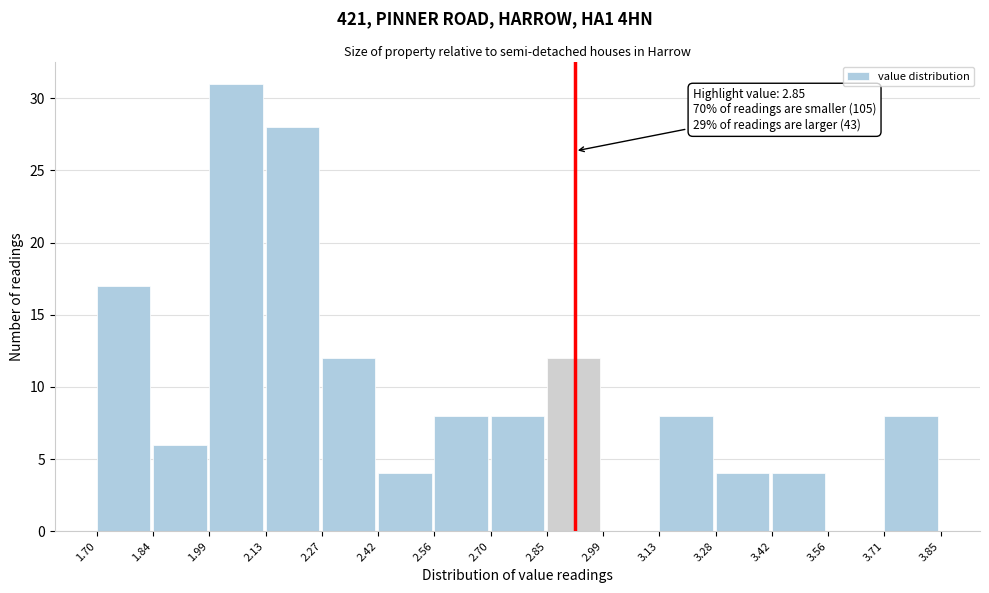

Over which range of the x-axis is the bar tallest?

1.99 to 2.13